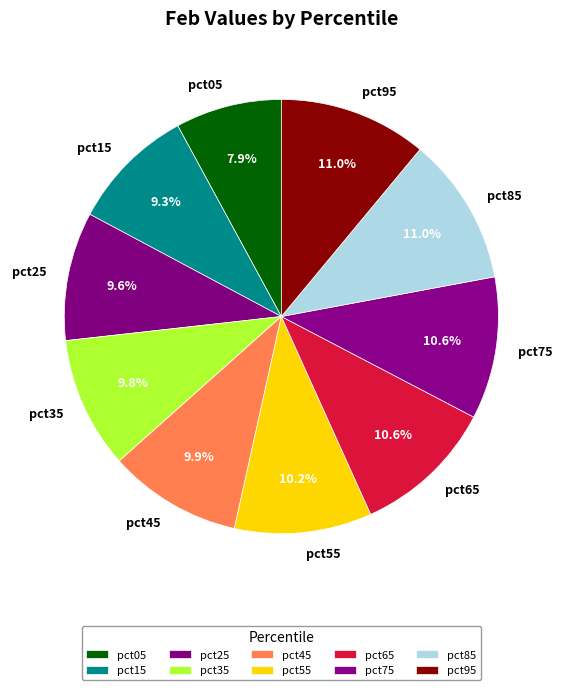

To the nearest percent, what is the combined percentage of pct05 and pct15?

17%